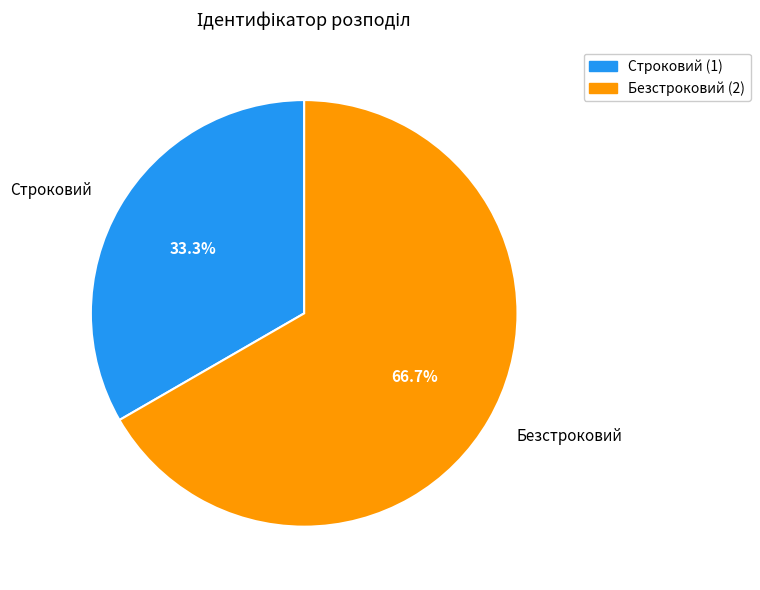

Which has a higher value, Строковий or Безстроковий?

Безстроковий